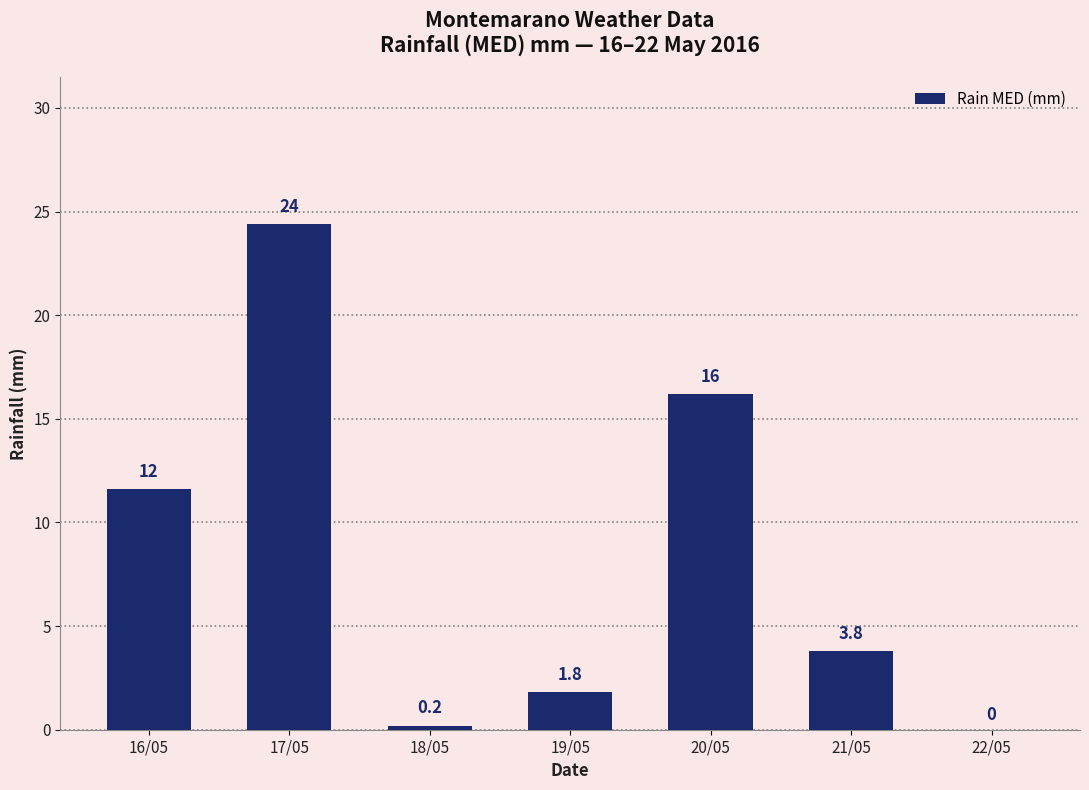

At which category does the chart reach its peak across all series?

17/05